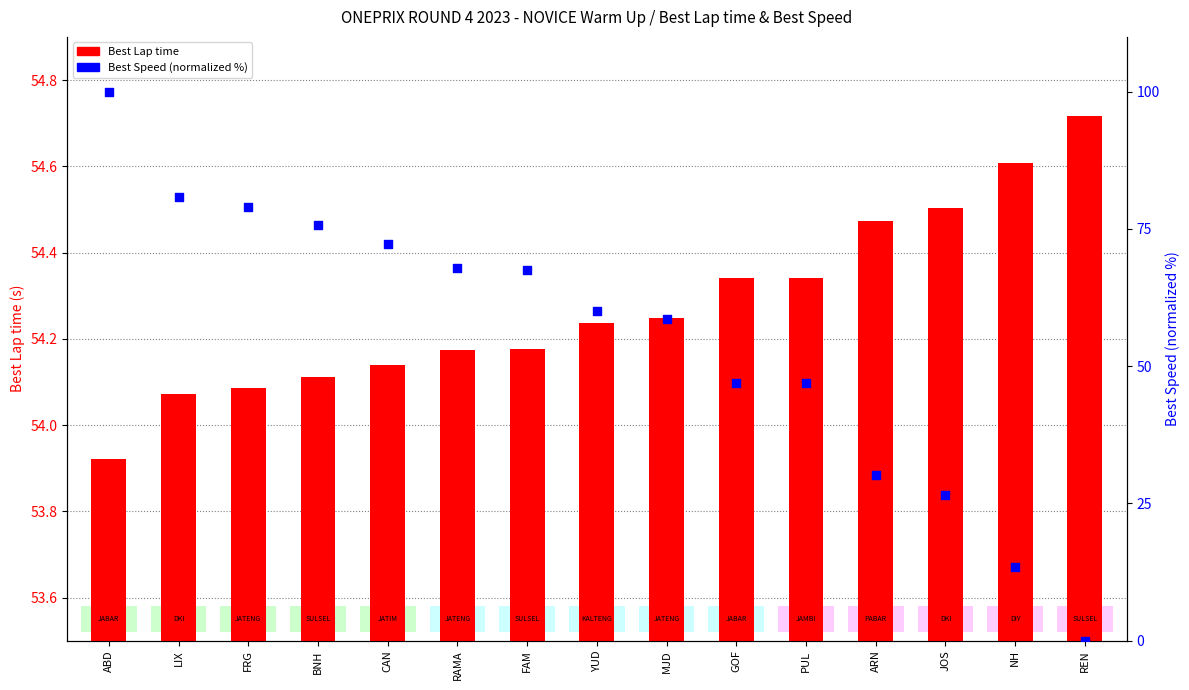

What are all the series names shown in the legend?

Best Lap time, Best Speed (normalized %)